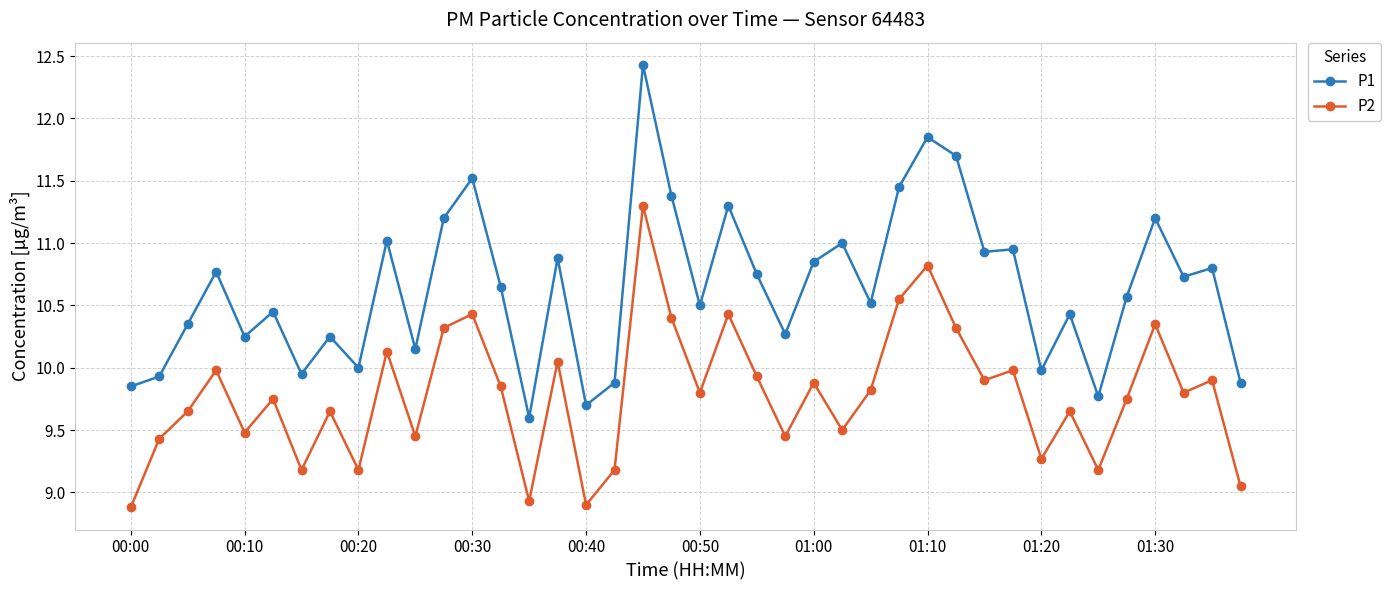

True or false: P2 and P1 intersect in this chart.

False